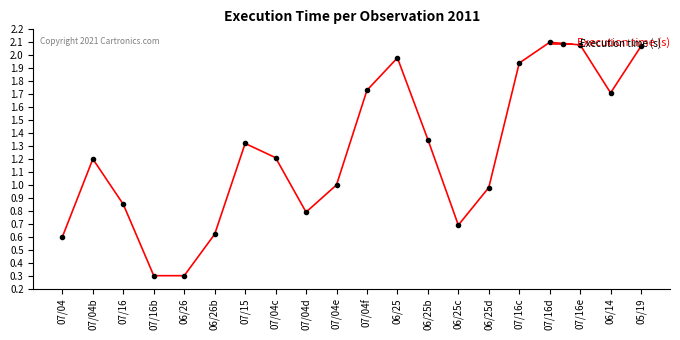

What is the difference between the maximum and second lowest values?

1.8